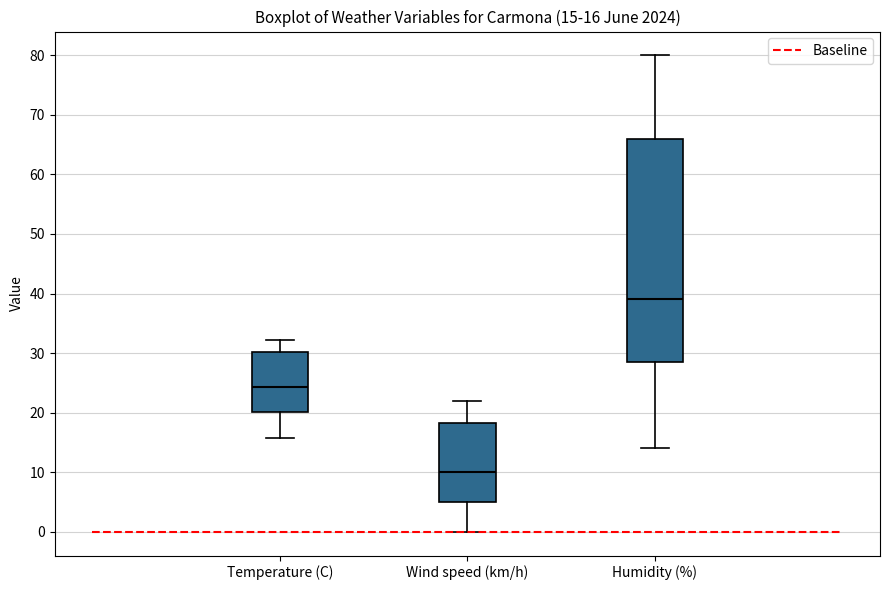

Comparing the boxes themselves (not the whiskers), which one is the tallest?

Humidity (%)